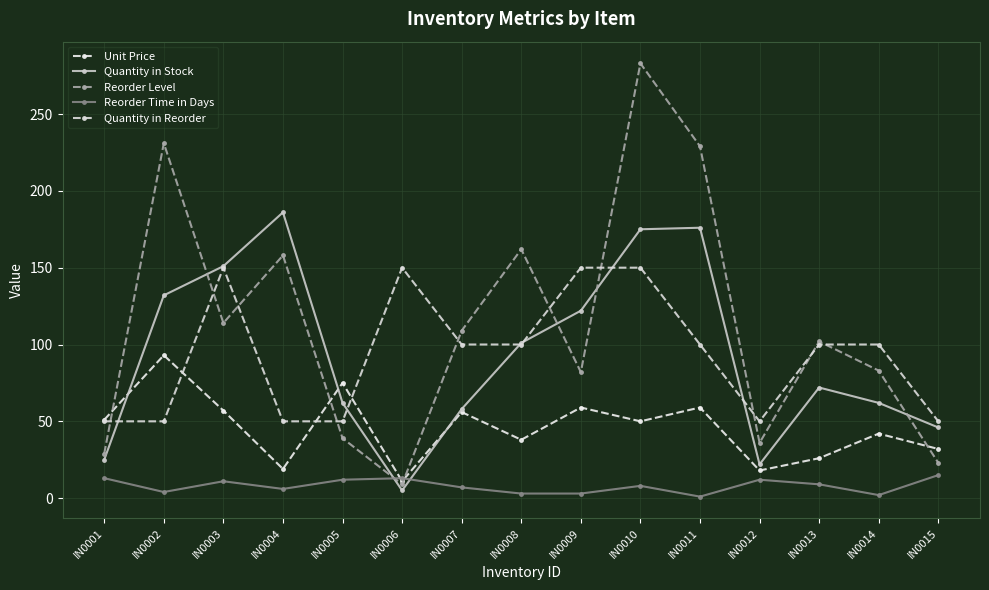

What is the total value across all series at IN0015?

166